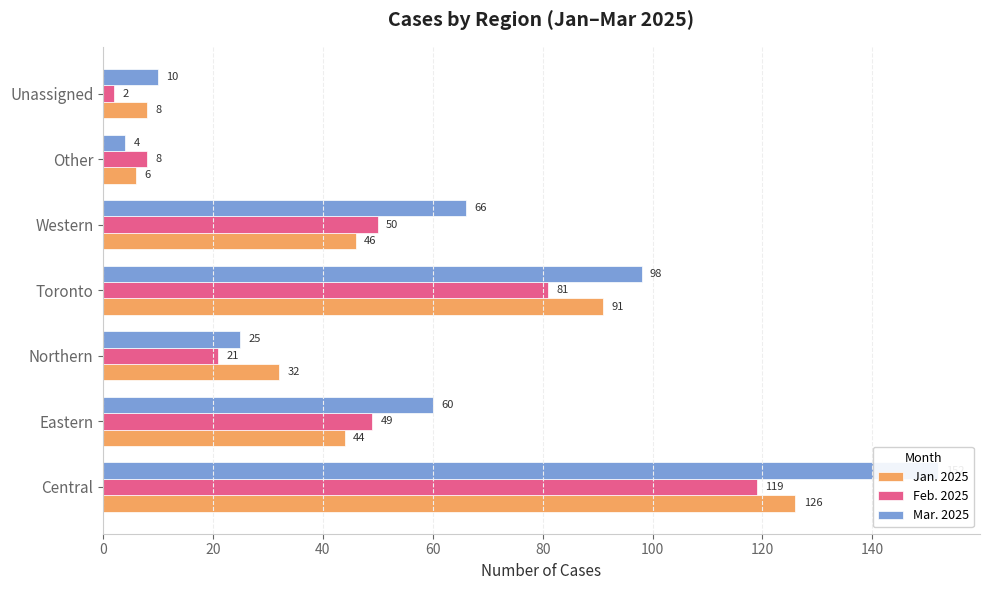

Which has a higher value, Unassigned or Other?

Unassigned